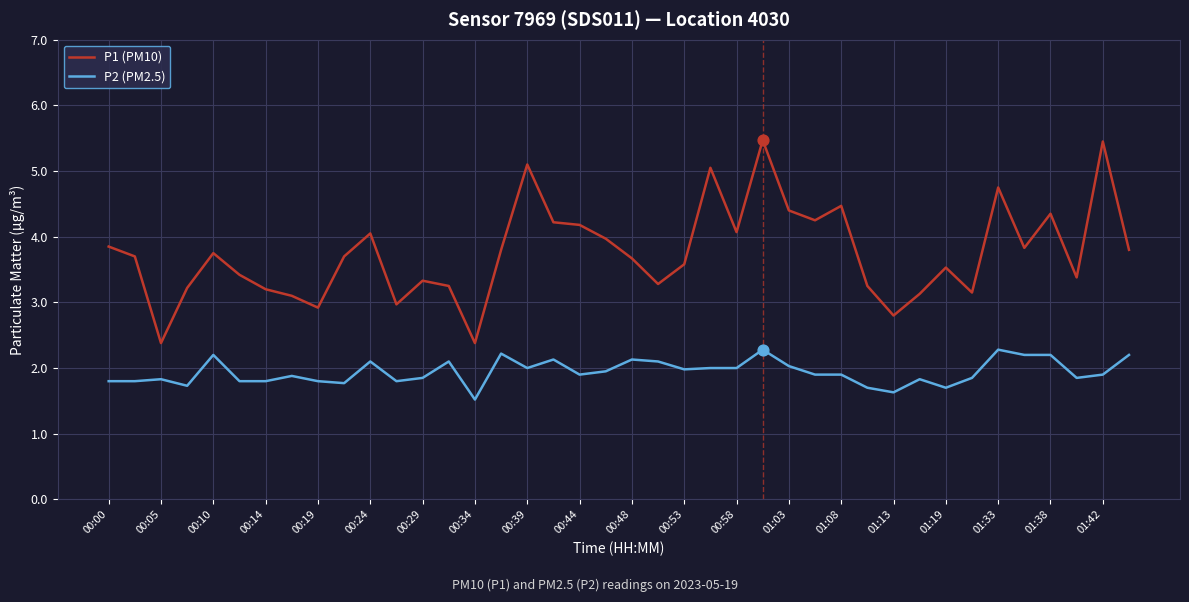

Which series has the widest spread of values?

P1 (PM10)